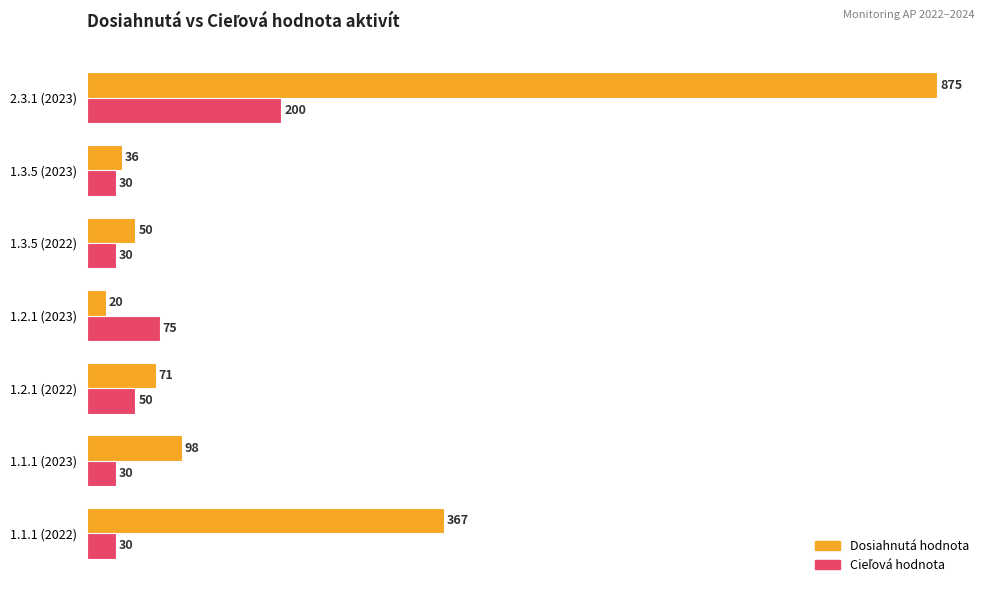

What is the maximum value shown in the chart?

875